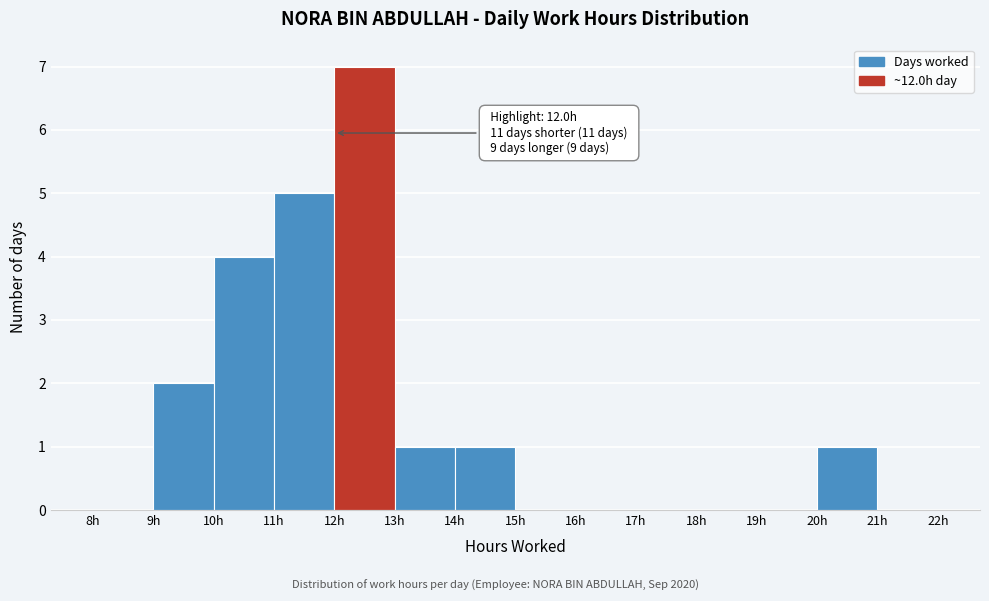

Over which range of the x-axis is the bar tallest?

12 to 13